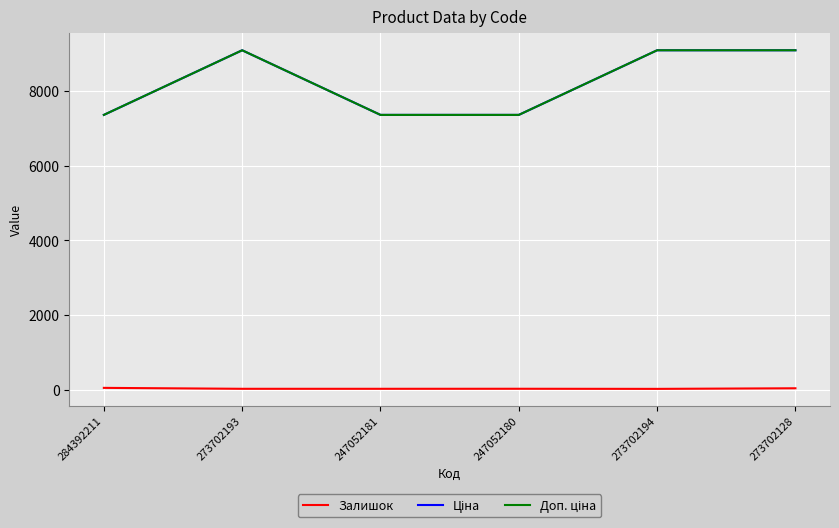

How many lines are shown in the chart?

3